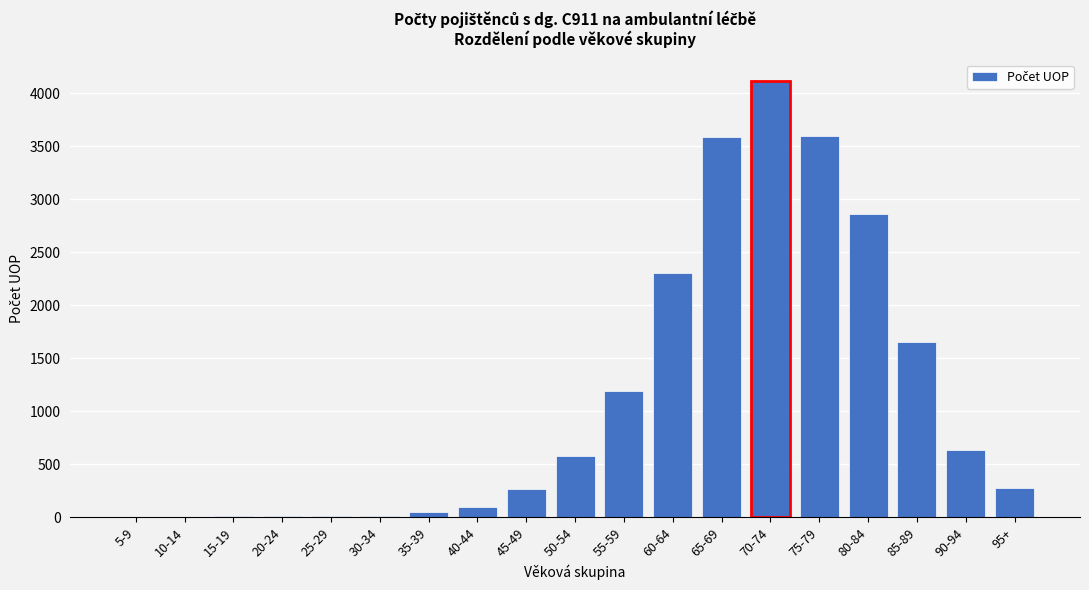

Where is the data nearest to the value 2059?

60-64